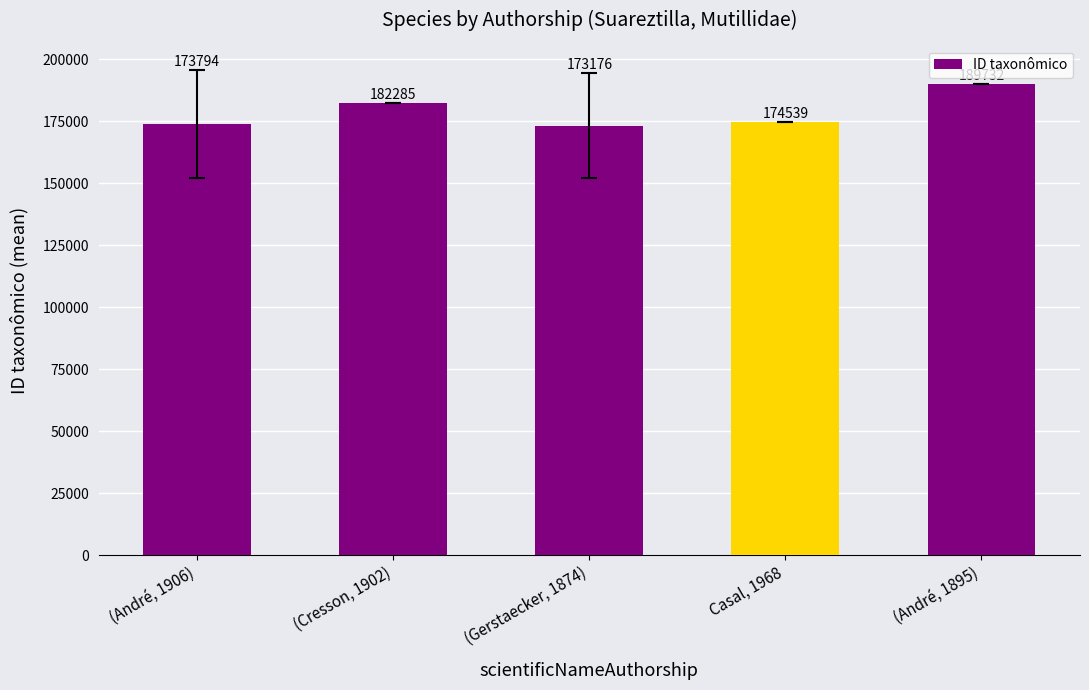

True or false: the data shows 174539.0 at Casal, 1968.

True